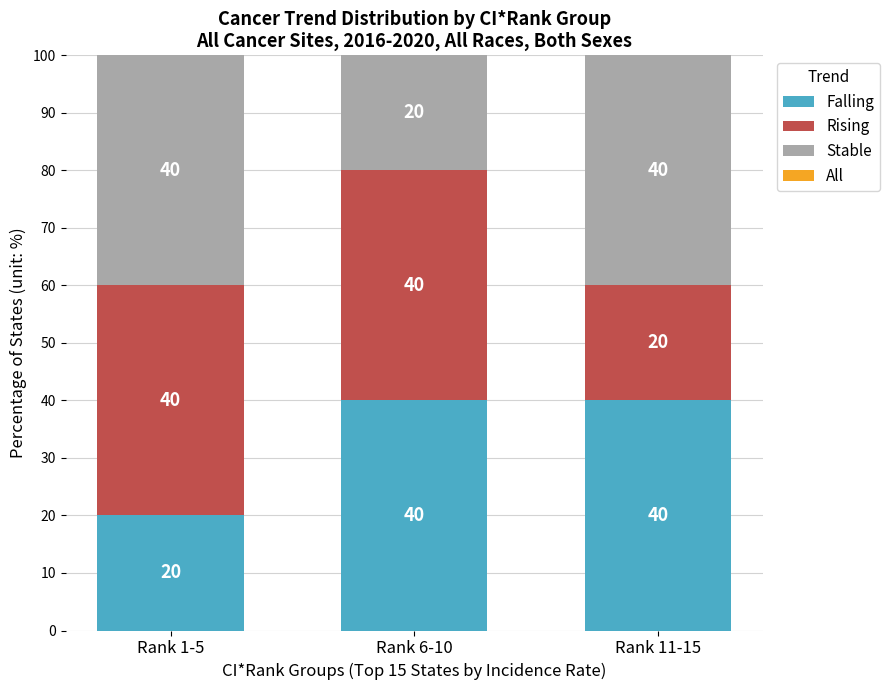

What is the minimum value for Falling?

20